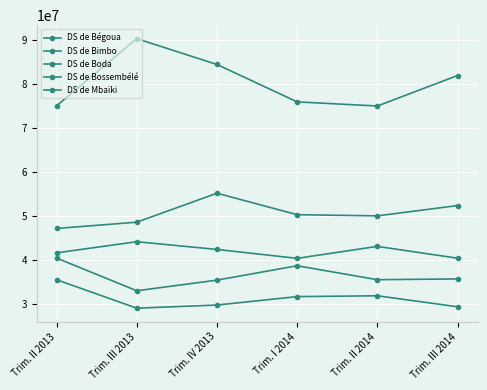

Is the value of DS de Mbaïki at Trim. IV 2013 greater than the value of DS de Bossembélé at Trim. III 2013?

Yes